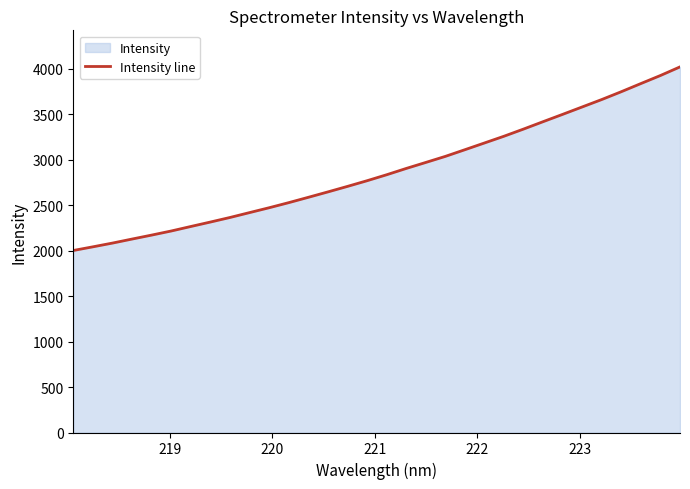

What is the minimum value shown in the chart?

2000.3